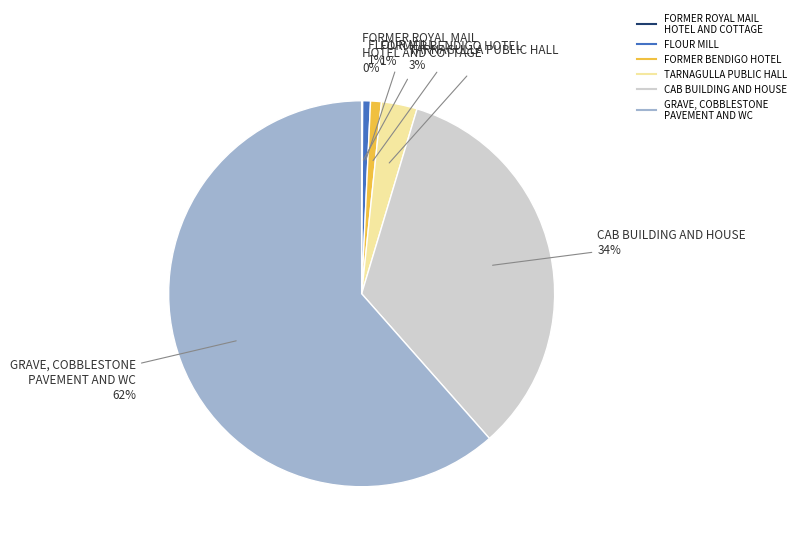

Is it true that FORMER BENDIGO HOTEL is 11% of the pie?

False